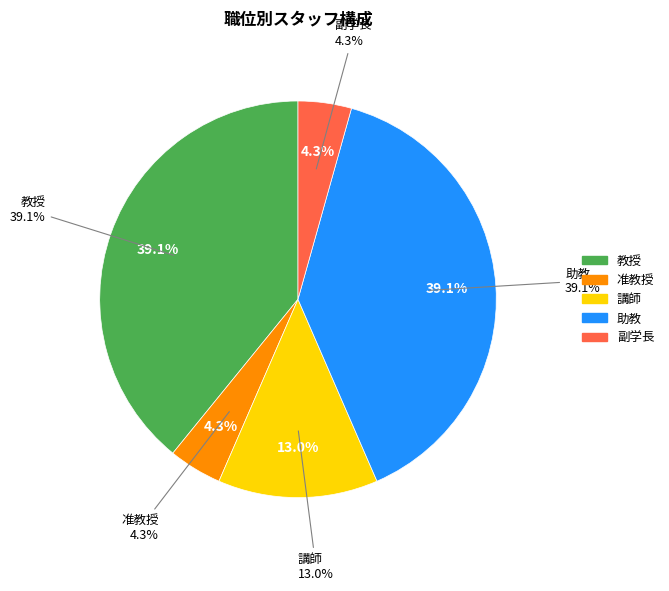

What is the ratio of the value at 講師 to the value at 准教授?

3.0